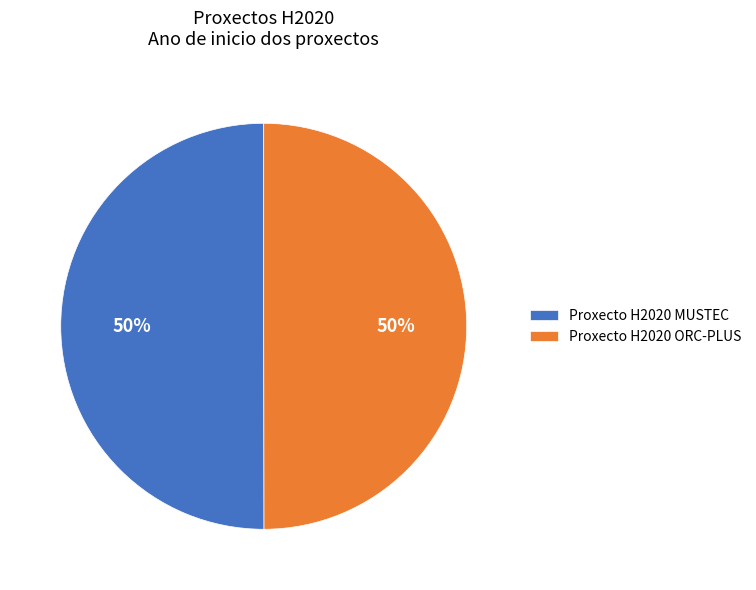

True or false: Proxecto H2020 ORC-PLUS accounts for 36% of the total.

False